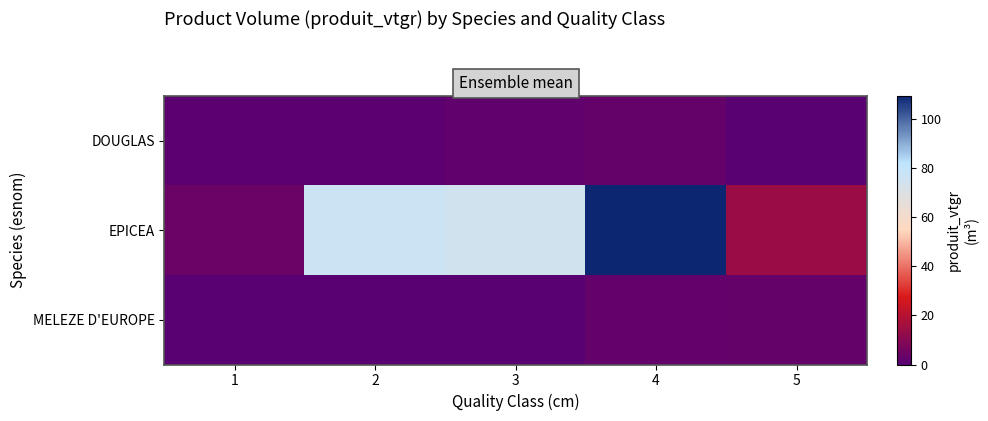

Reading right to left, list all the values displayed in this chart.

DOUGLAS: 5=0.0	4=2.7	3=1.9	2=0.9	1=1.2
EPICEA: 5=13.8	4=109.2	3=74.4	2=76.7	1=4.1
MELEZE D'EUROPE: 5=2.8	4=2.3	3=0.0	2=0.3	1=0.0